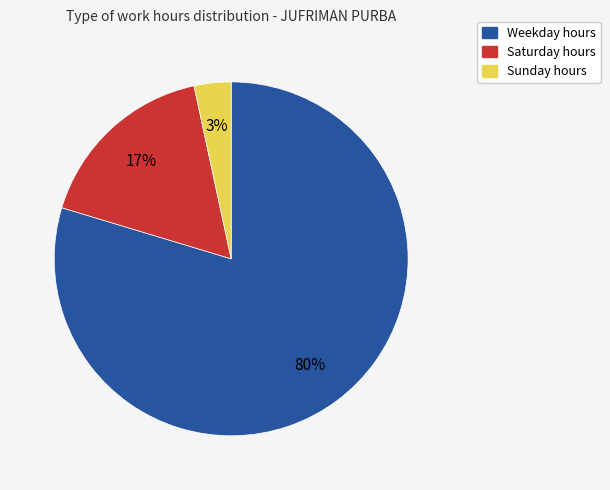

Count the number of slices in the pie.

3